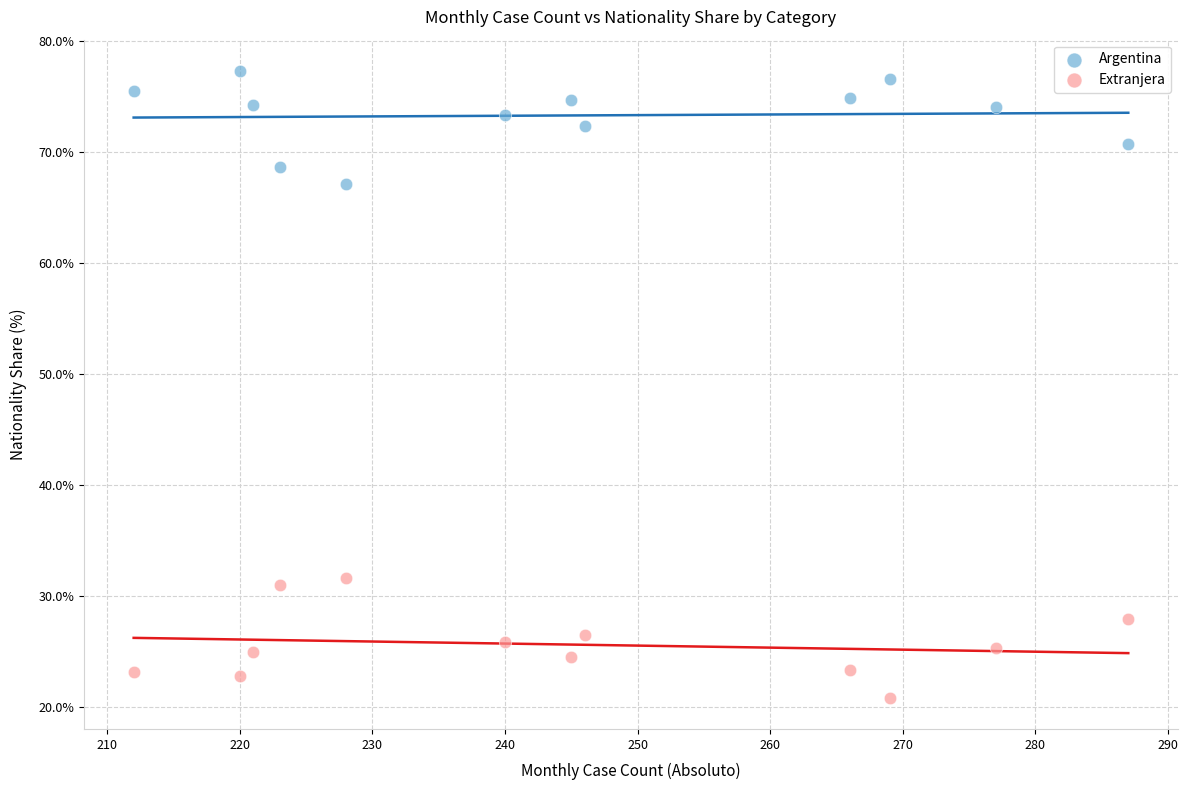

What are all the series names shown in the legend?

Argentina, Extranjera